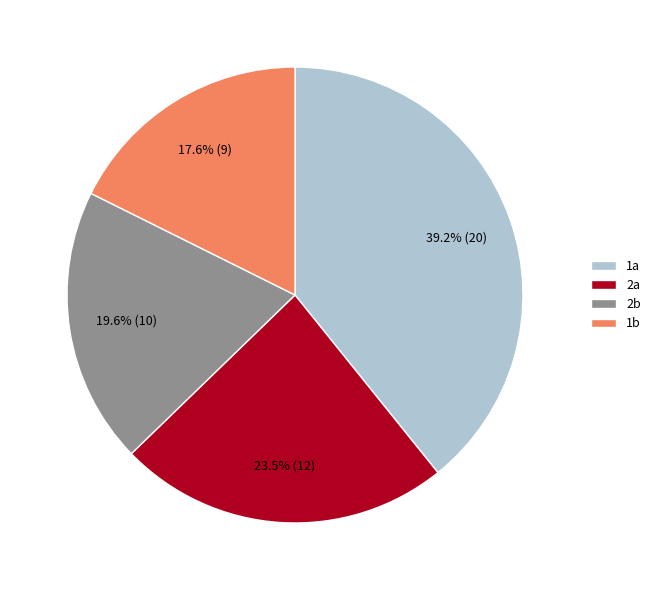

What is the ratio of the value at 2a to the value at 2b?

1.2